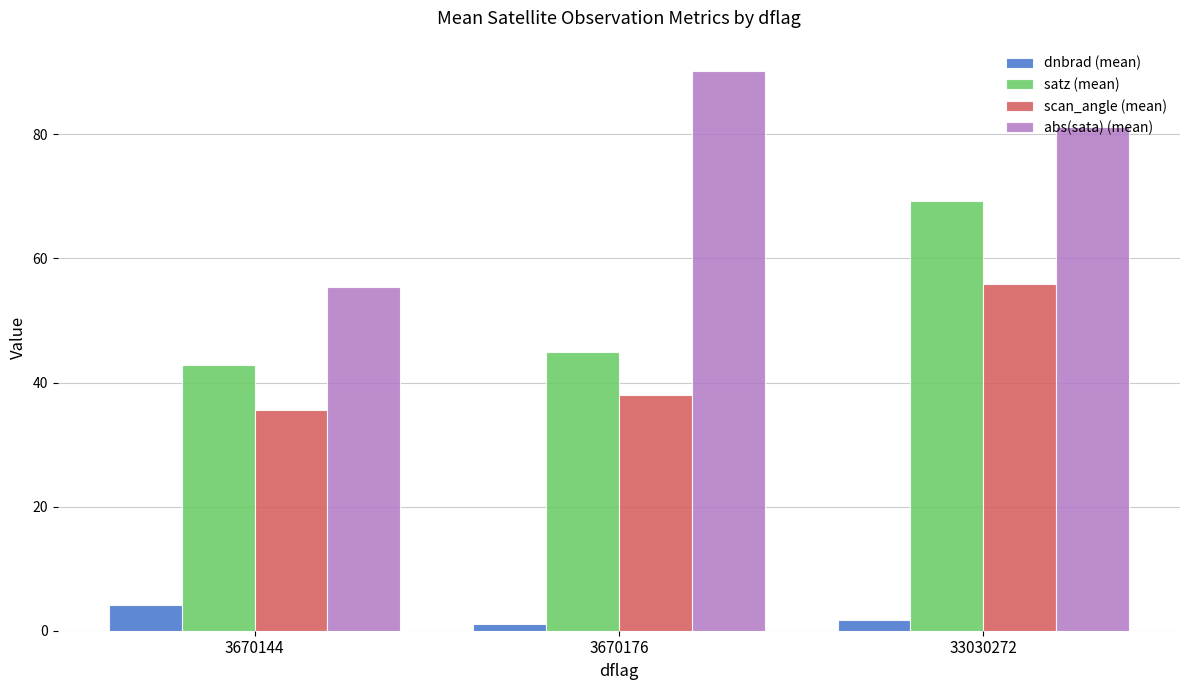

What are all the series names shown in the legend?

dnbrad (mean), satz (mean), scan_angle (mean), abs(sata) (mean)